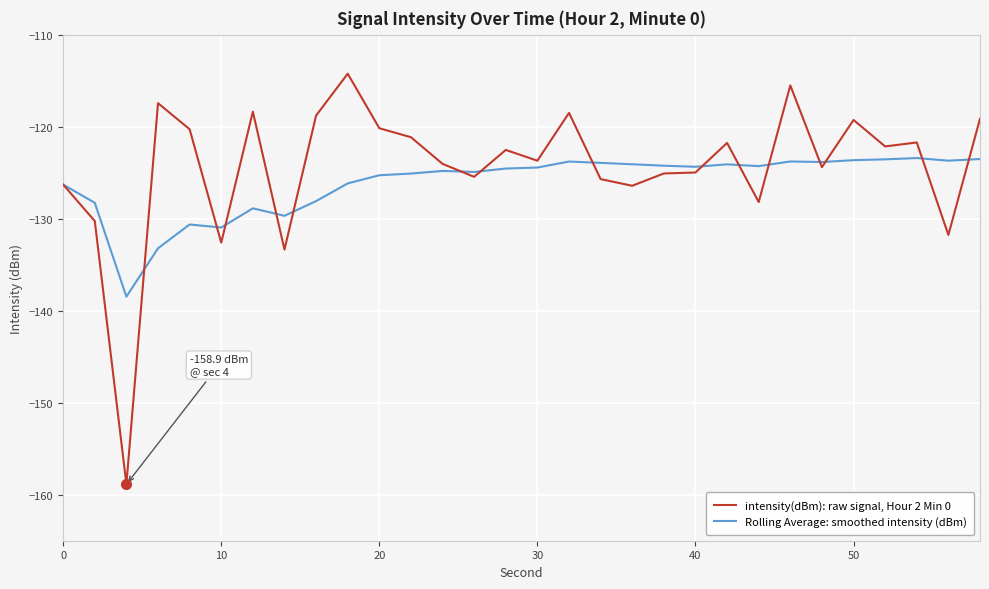

What is the greatest value displayed?

-114.2